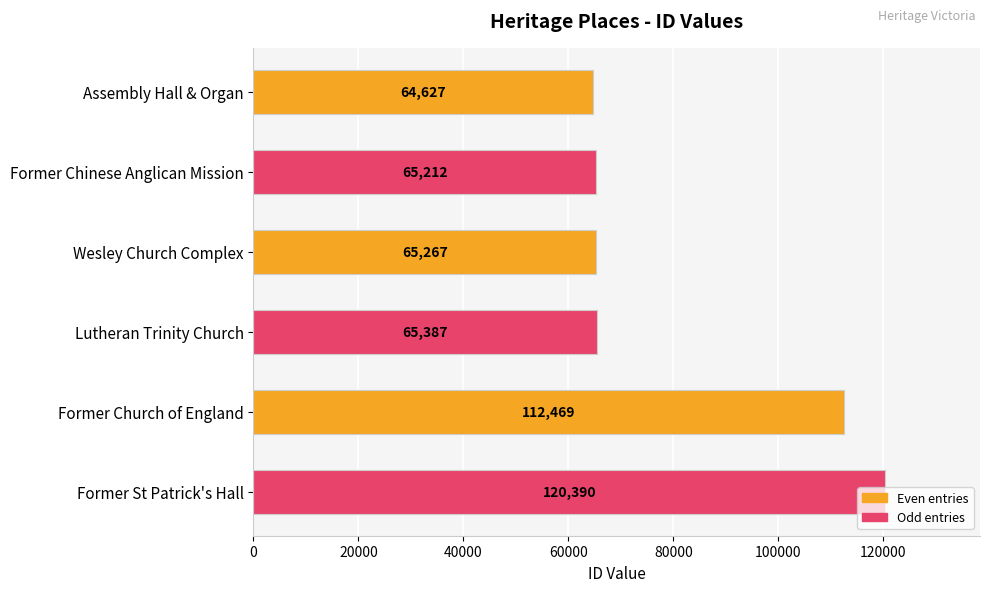

What is the value of the 4th bar from the top?

65387